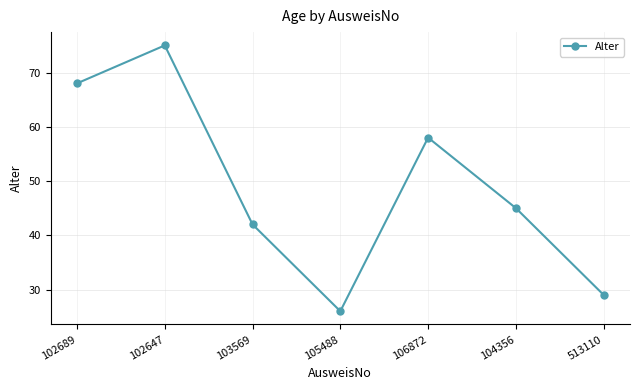

Between 104356 and 102647, which is larger?

102647